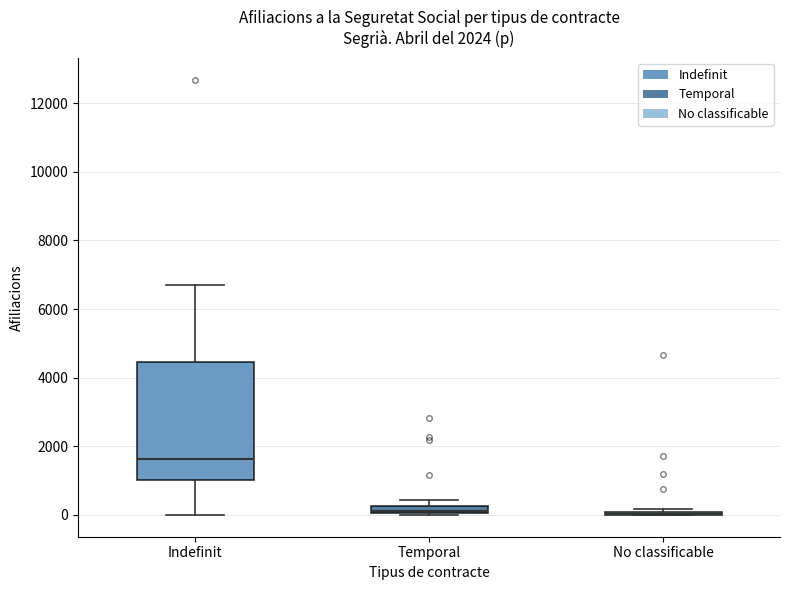

Which box is the tallest, from its lower edge to its upper edge?

Indefinit